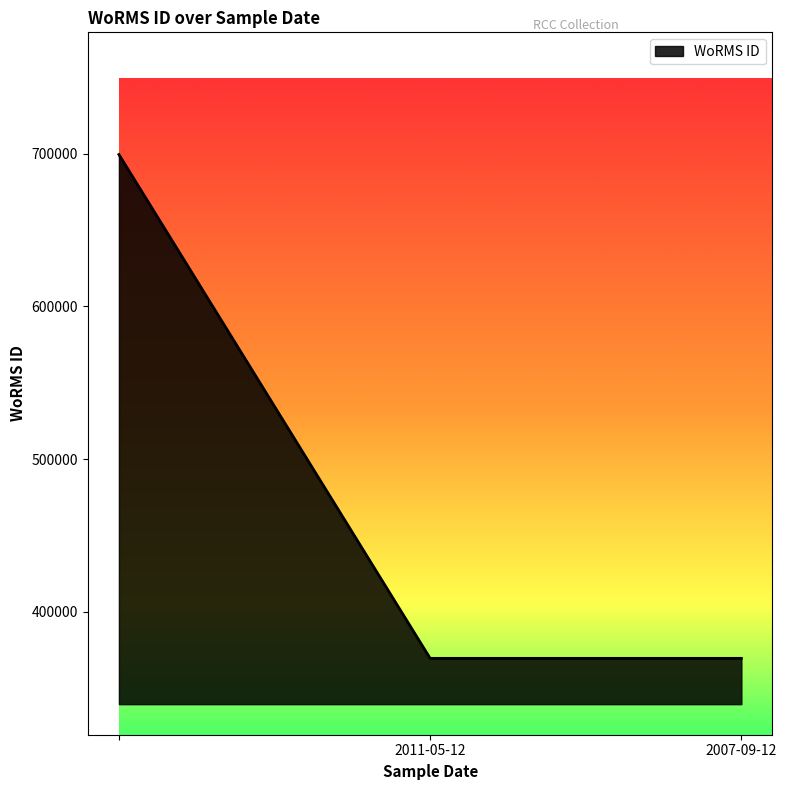

What is the difference between the maximum and minimum values?

329913